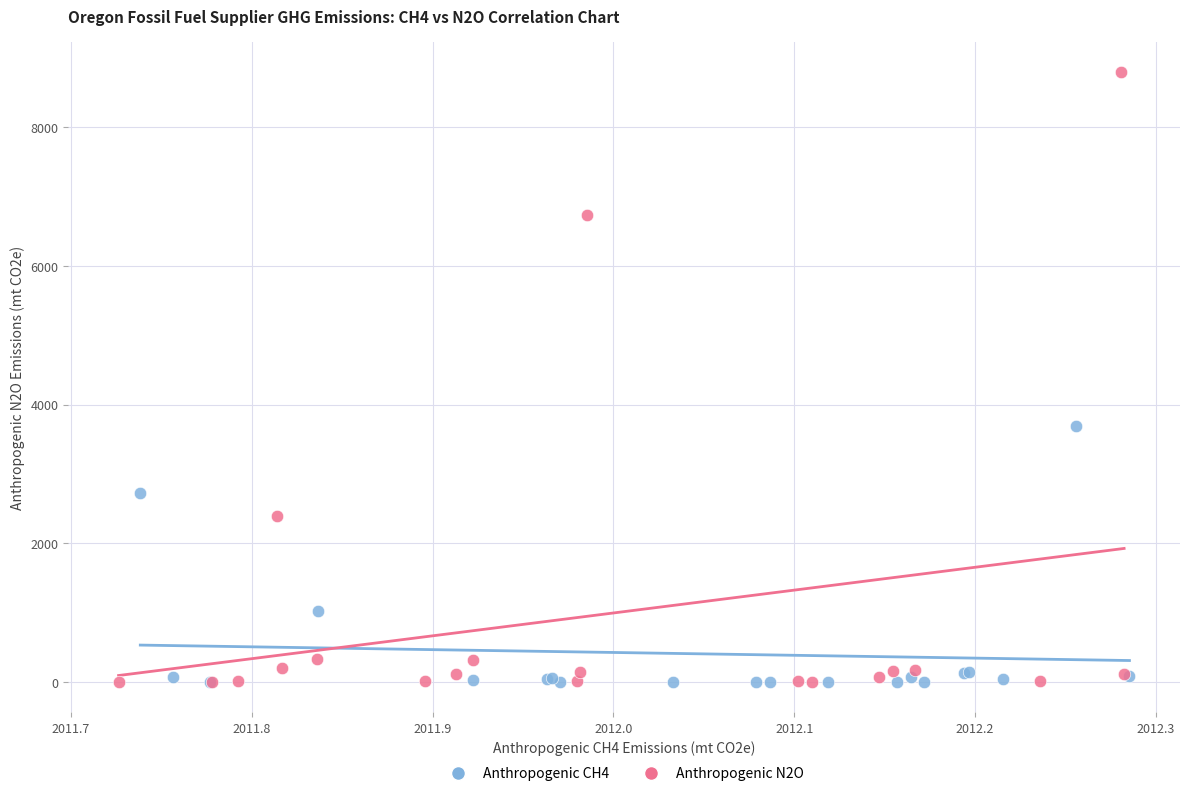

Which series has the widest spread of Y values?

Anthropogenic N2O